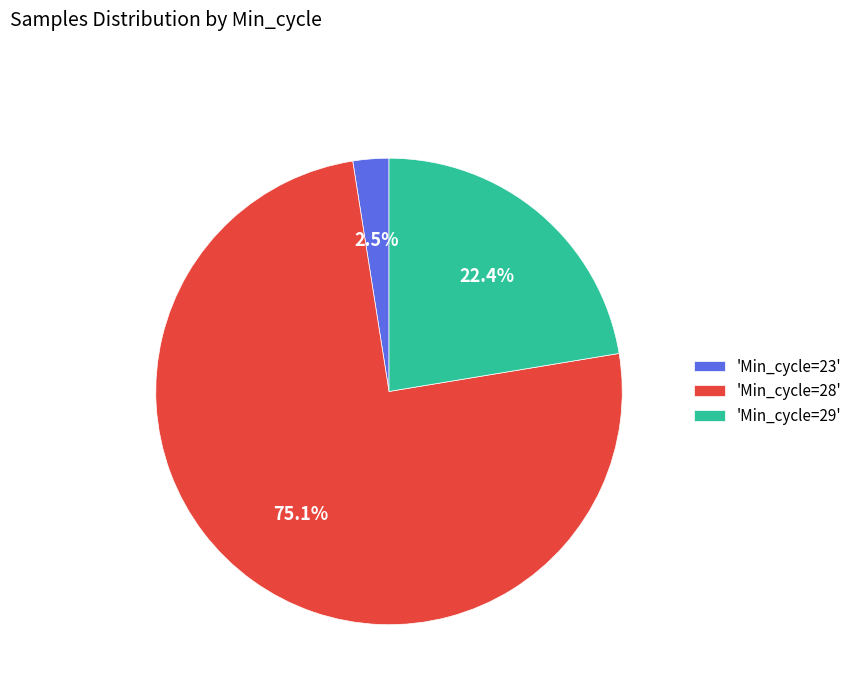

Which category has the smallest portion of the pie?

'Min_cycle=23'